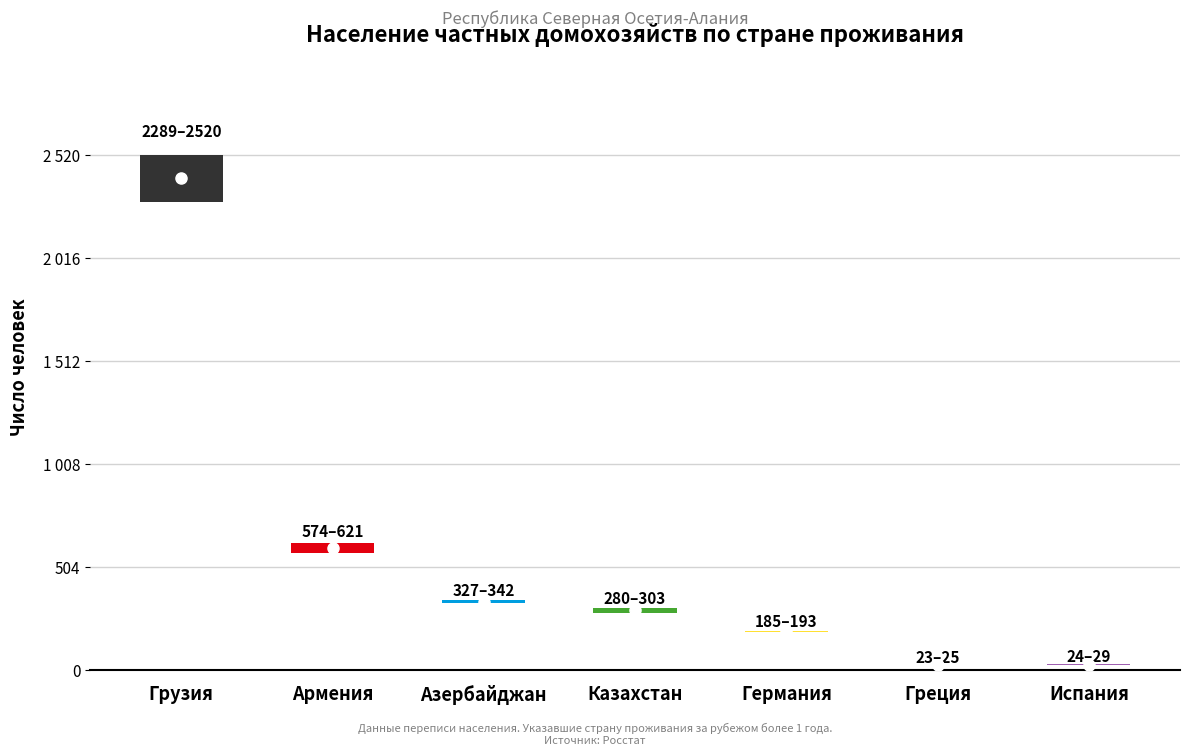

Is the value of low at Испания greater than the value of Всего at Казахстан?

No